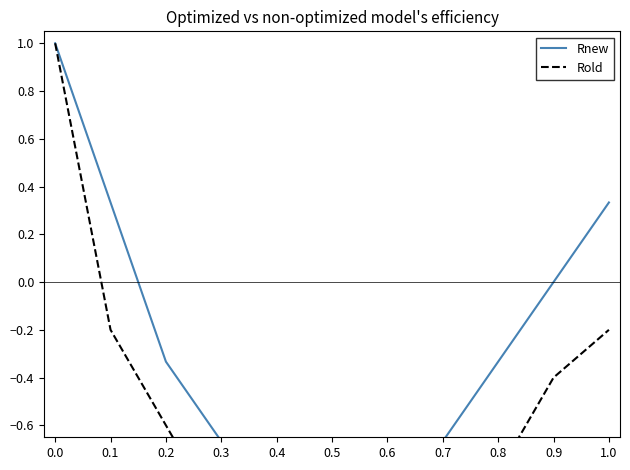

Rank the series at 0.6 from lowest to highest value.

Rnew, Rold